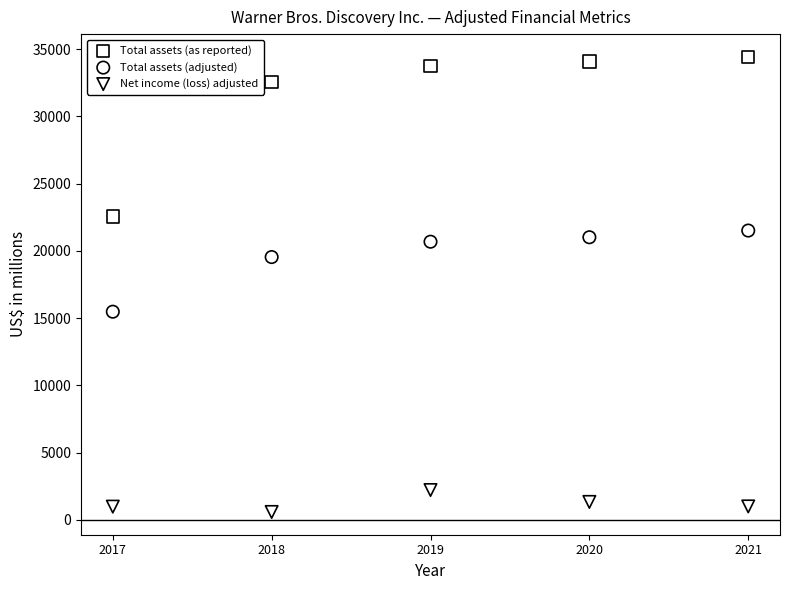

Which series contains the highest Y value?

Total assets (as reported)